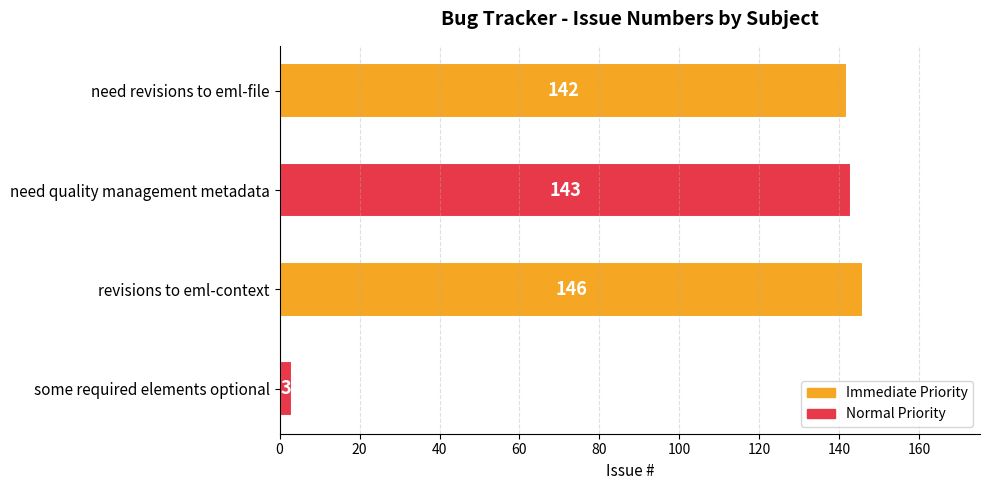

How many data points does each series have?

4